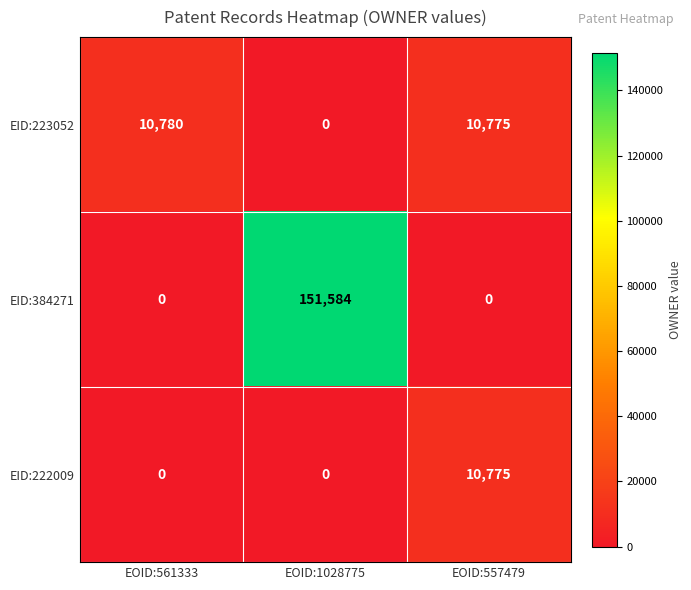

How many series are shown in this chart?

3